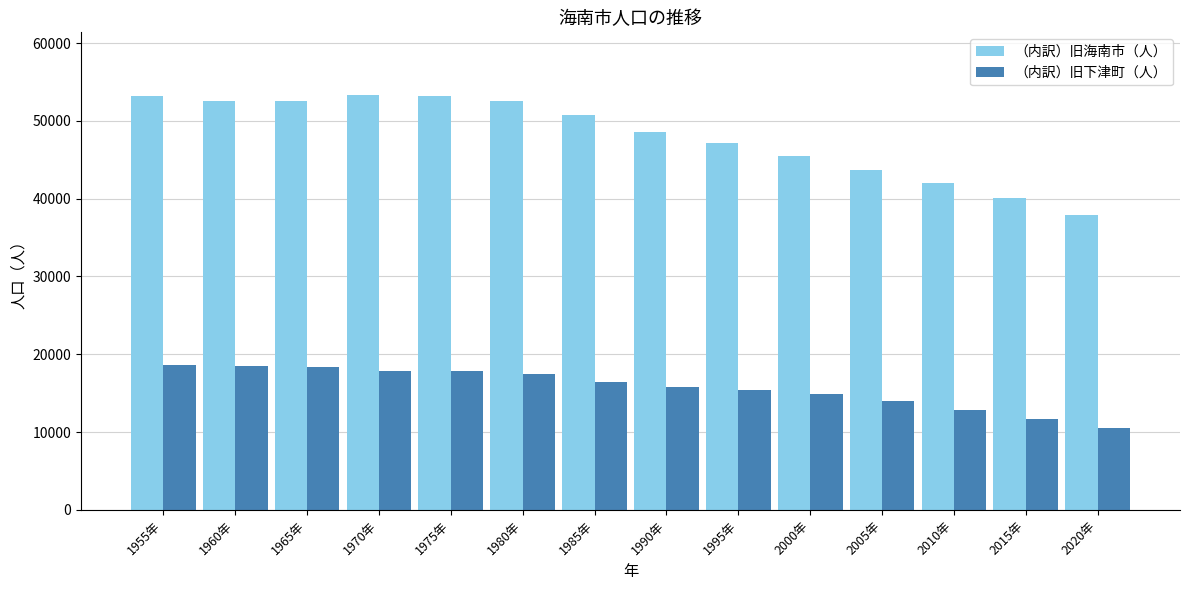

What is the spread (max minus min) of values at 1990年?

32802